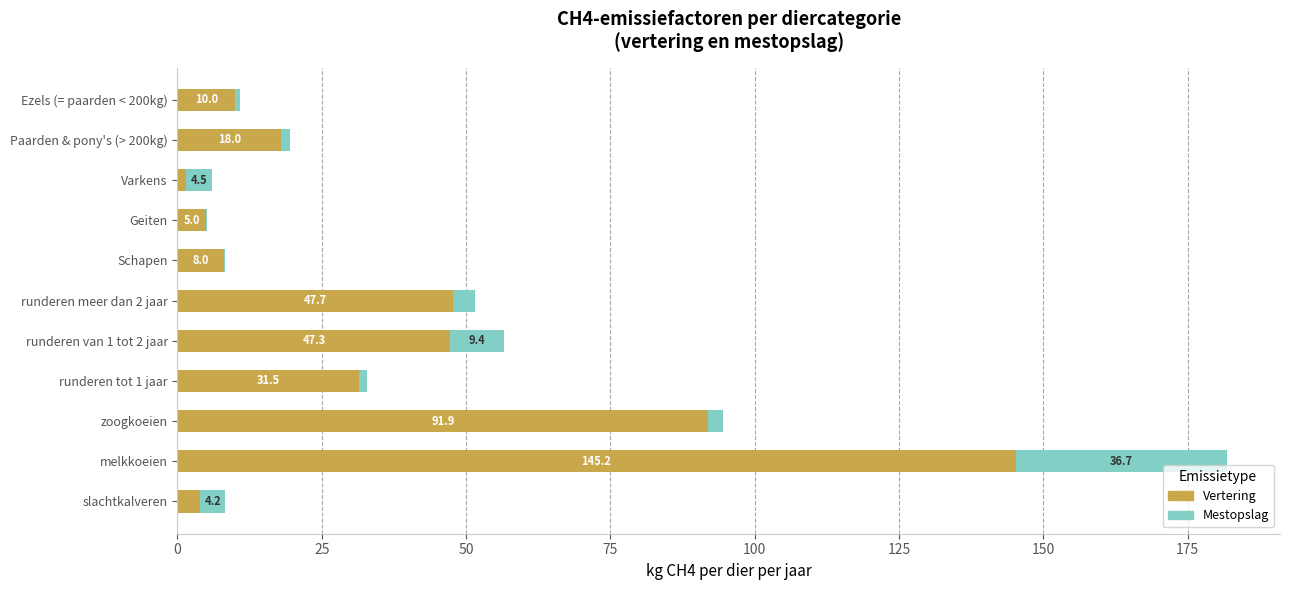

What is the maximum value for Vertering?

145.2